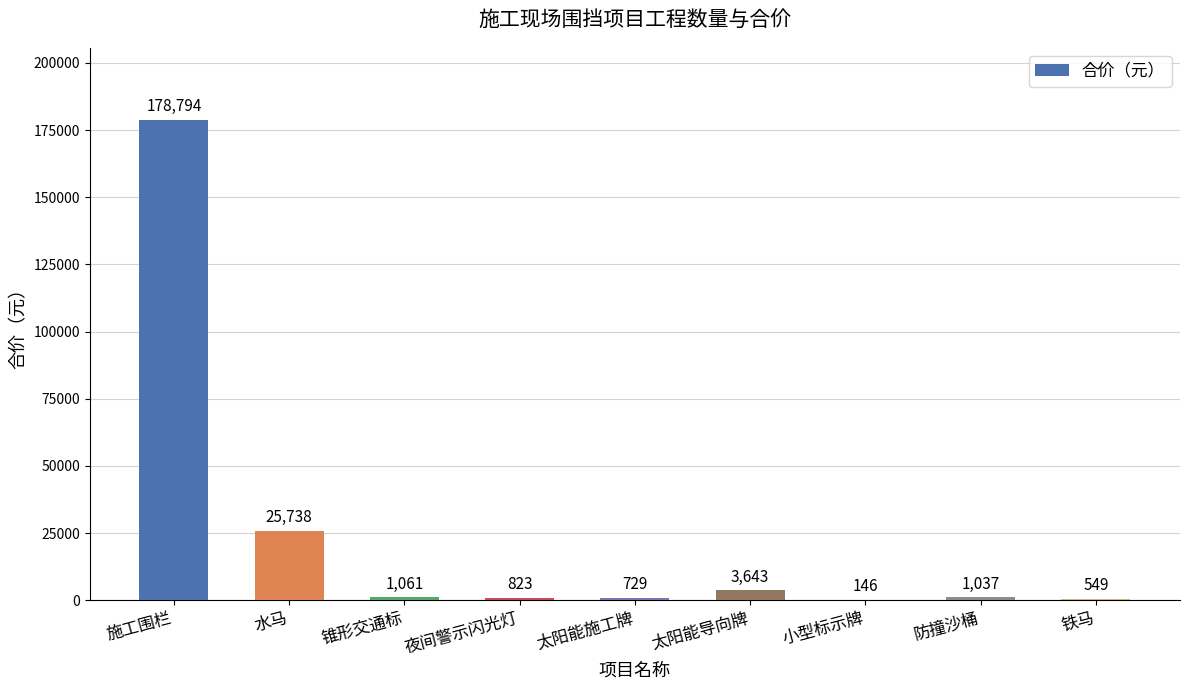

What is the maximum value shown in the chart?

178794.0